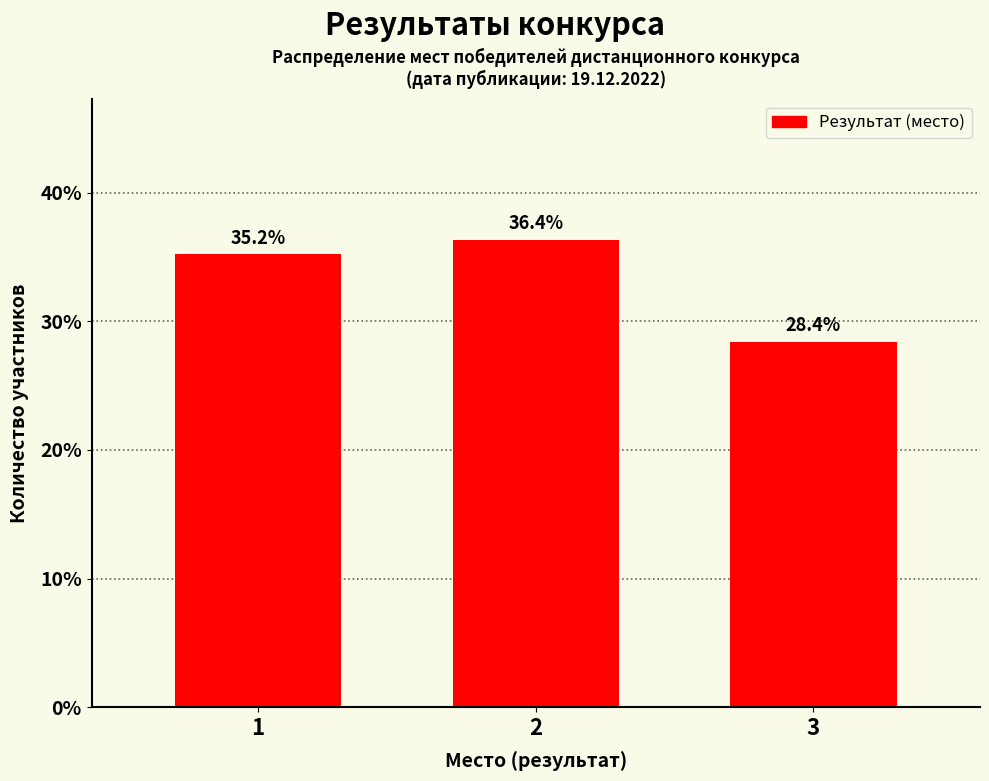

Reading left to right, what are all the values shown in this chart?

35.2	36.4	28.4